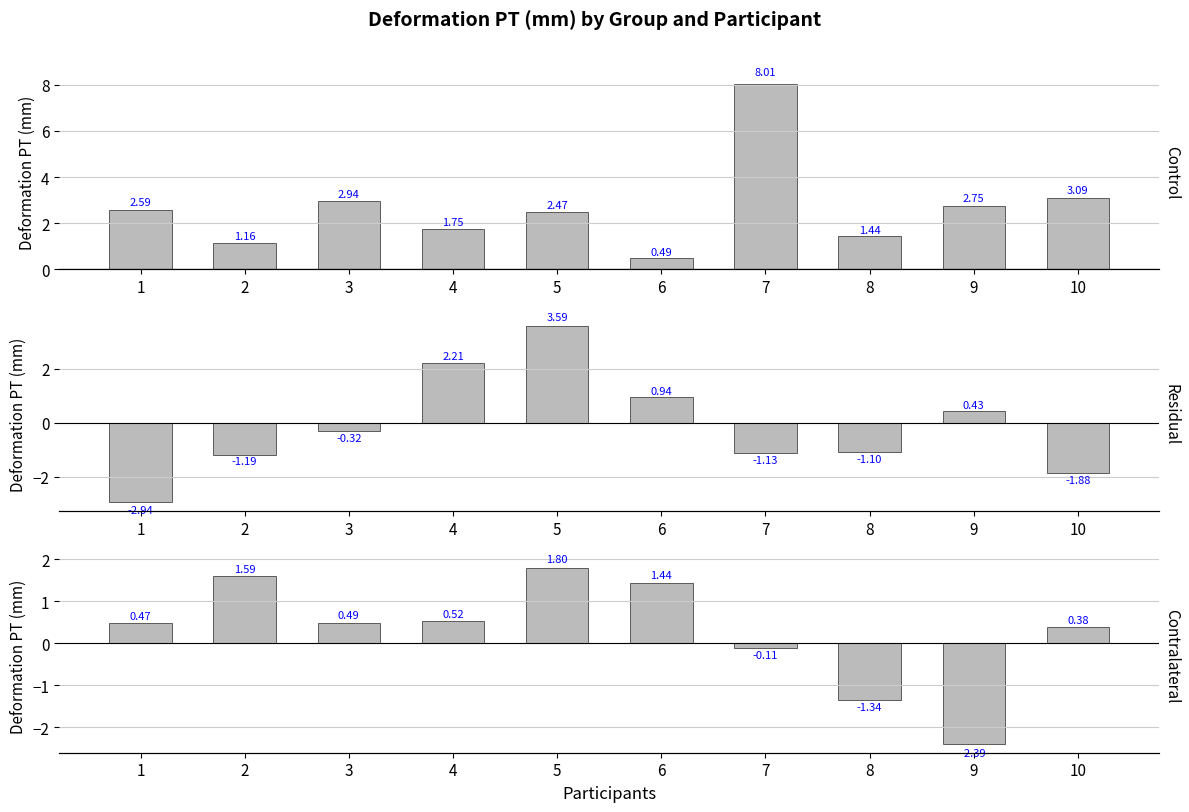

What is the sum of the Residual values at 7 and 3?

-1.4